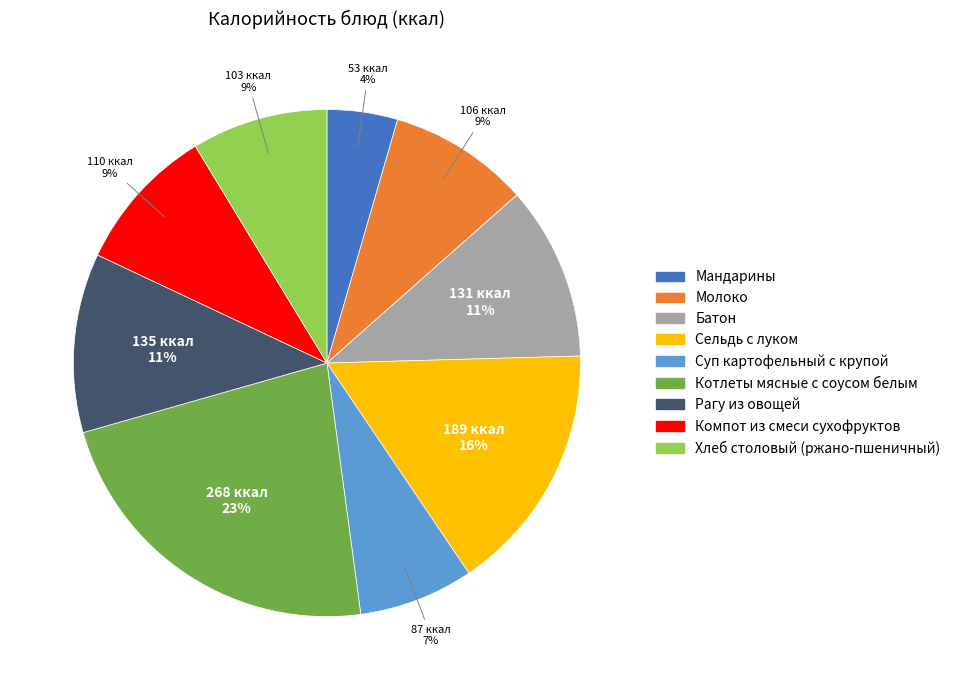

Is there any slice that represents more than half of the pie?

No